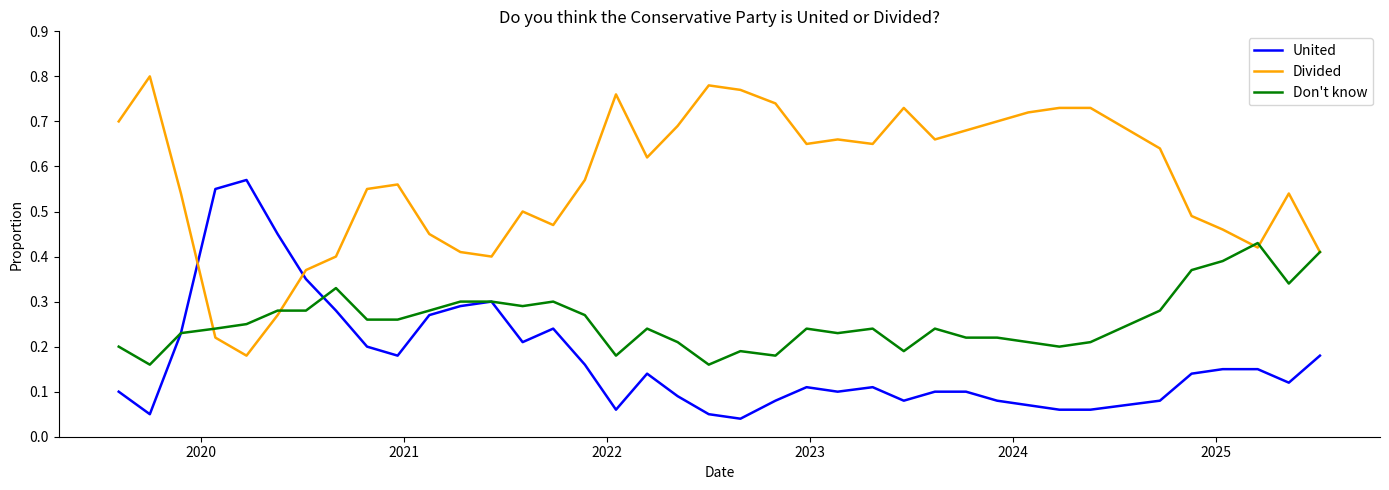

Which series has the largest total across all categories?

Divided